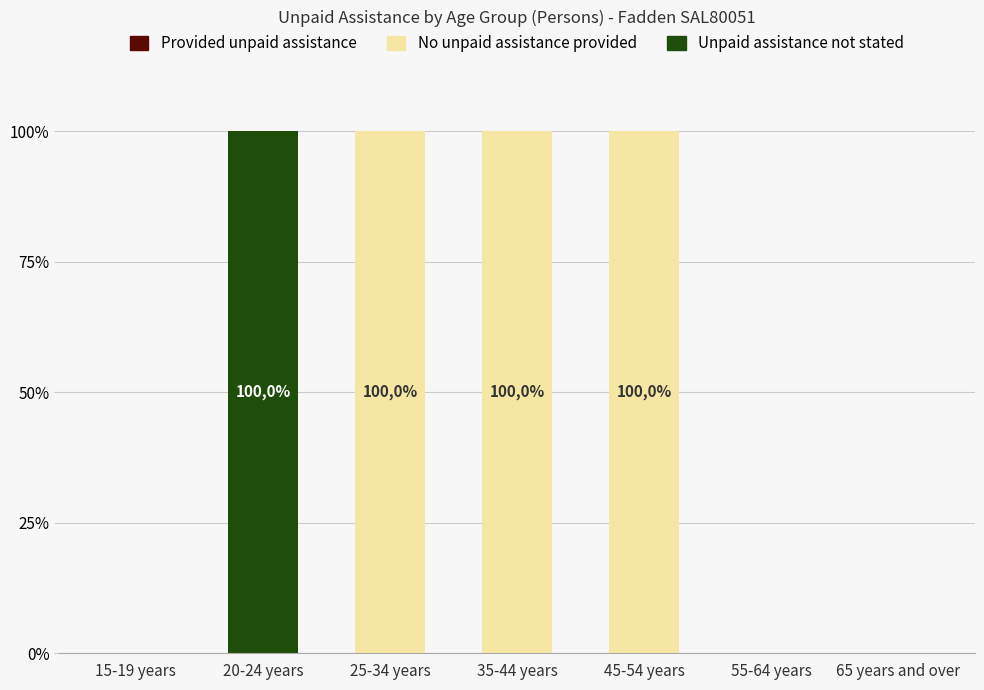

What is the sum of all No unpaid assistance provided values?

300